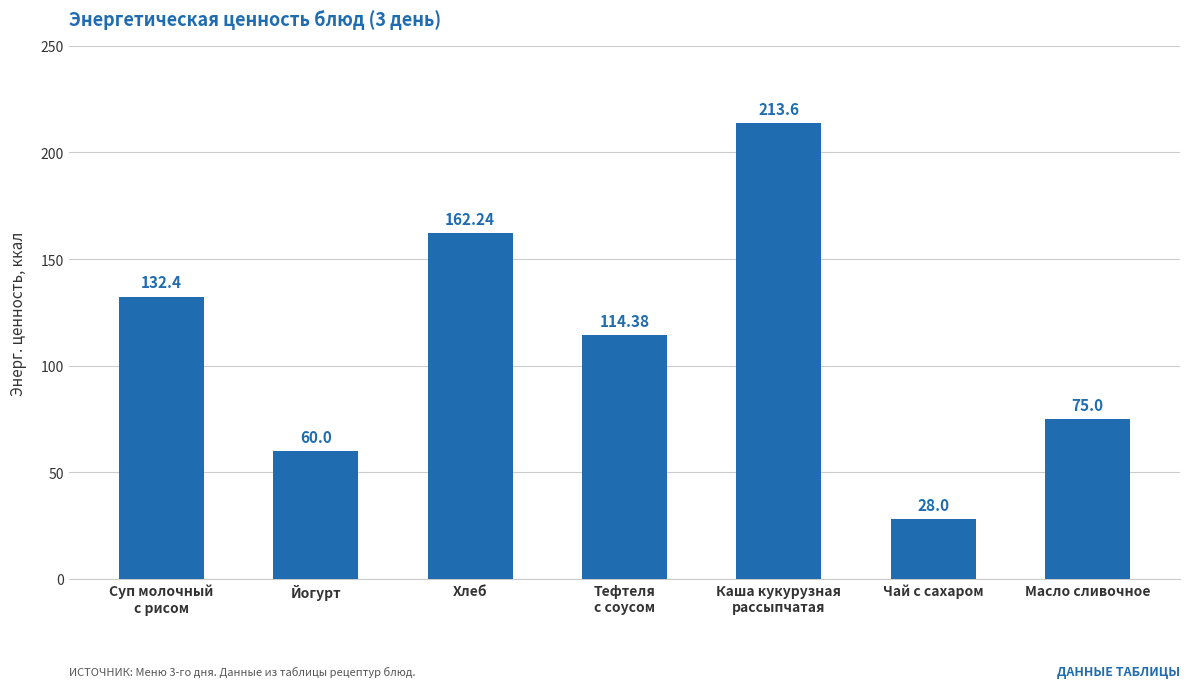

List the labels in order of value, largest first.

Каша кукурузная
рассыпчатая, Хлеб, Суп молочный
с рисом, Тефтеля
с соусом, Масло сливочное, Йогурт, Чай с сахаром